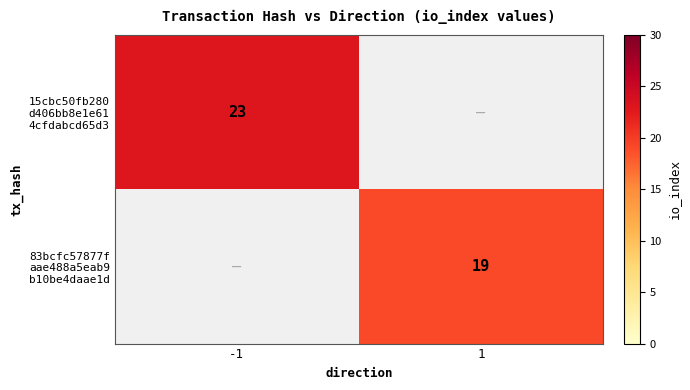

Is the value of 83bcfc57877f aae488a5eab9 b10be4daae1d at 1 greater than the value of 15cbc50fb280 d406bb8e1e61 4cfdabcd65d3 at 1?

No